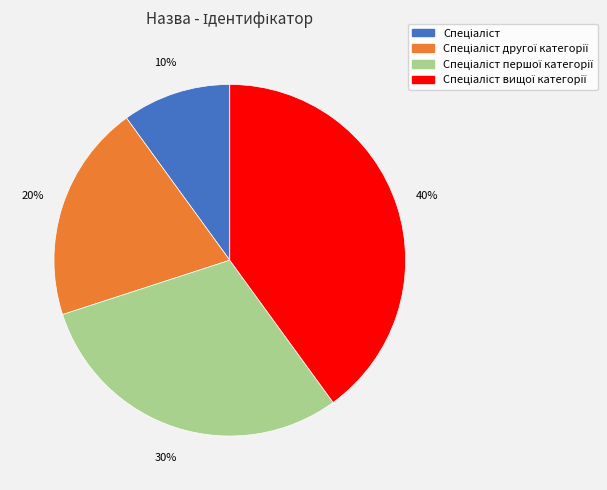

To the nearest percent, what is the difference between the largest and smallest slice percentages?

30%